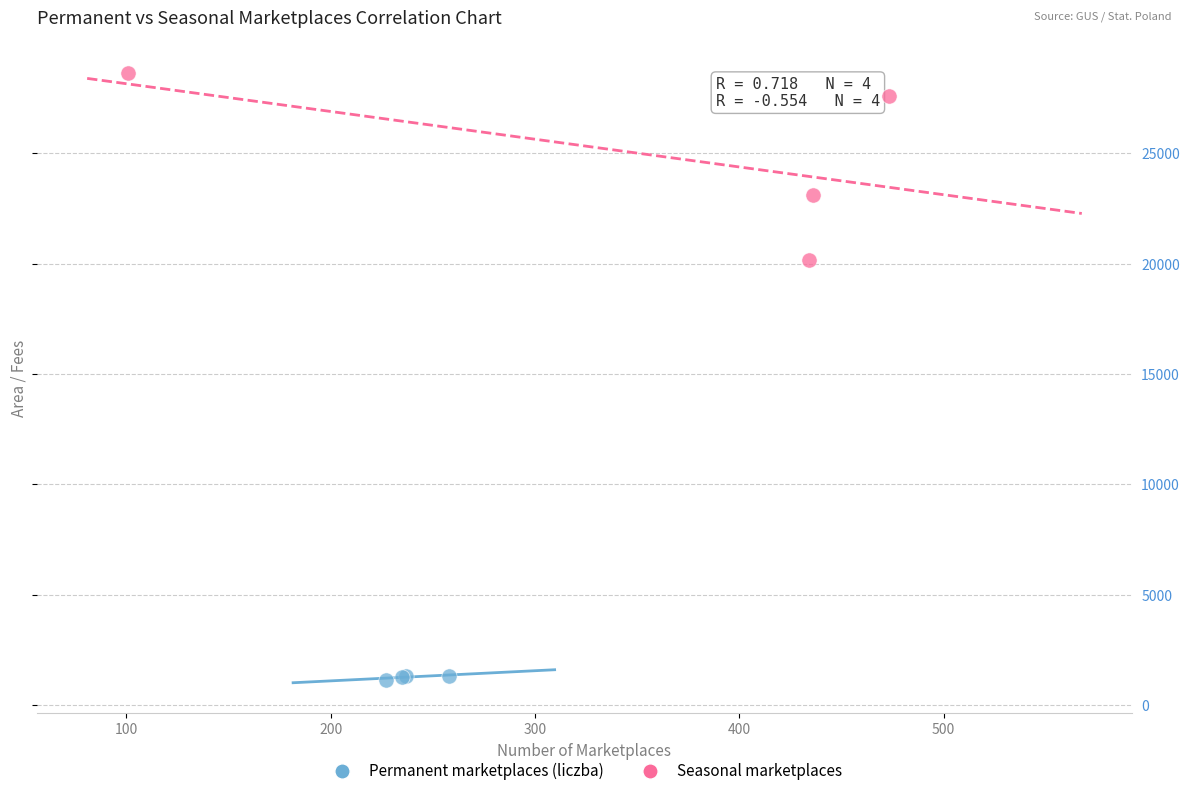

Which series contains the highest Y value?

Seasonal marketplaces